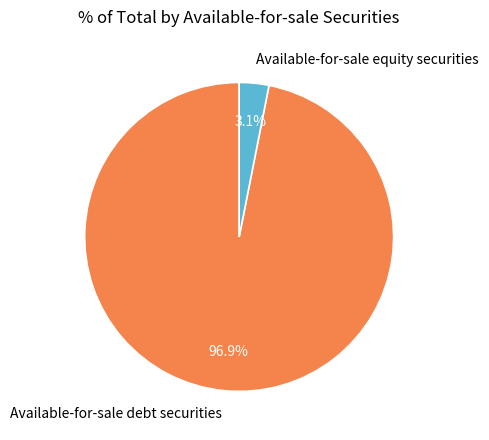

What portion of the pie excludes Available-for-sale debt securities?

3.1%